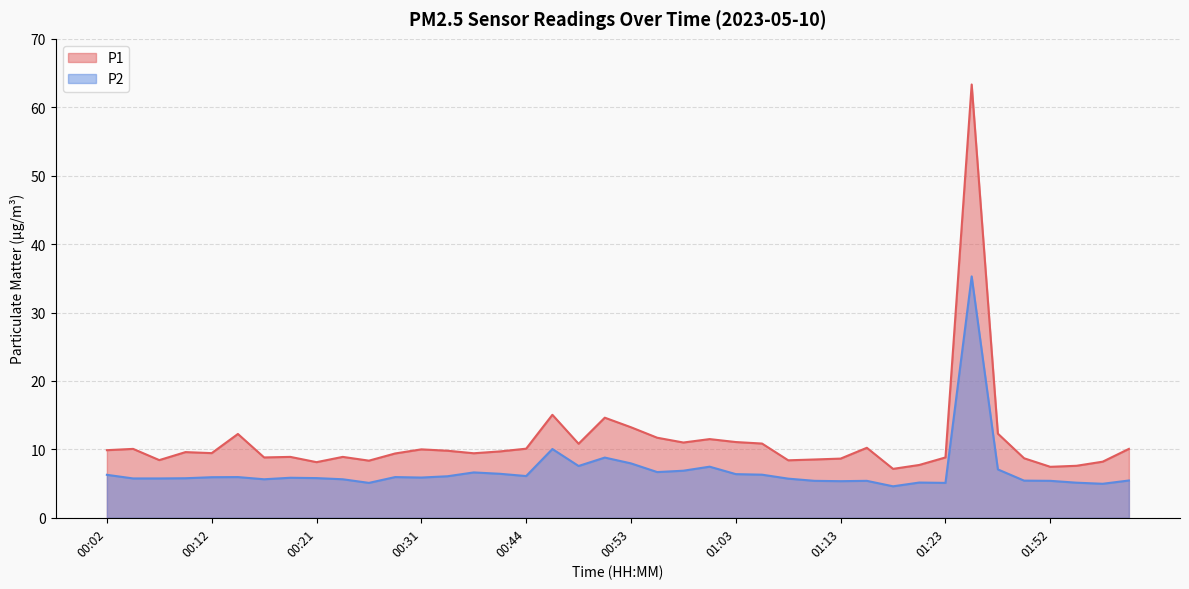

What is the smallest value displayed?

4.6